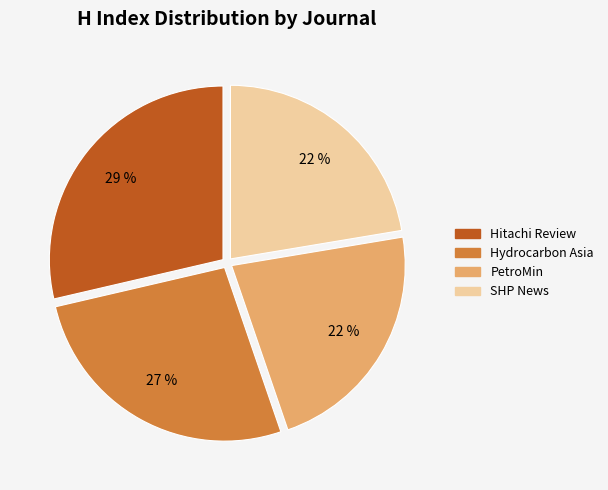

Is SHP News the majority of the pie?

No